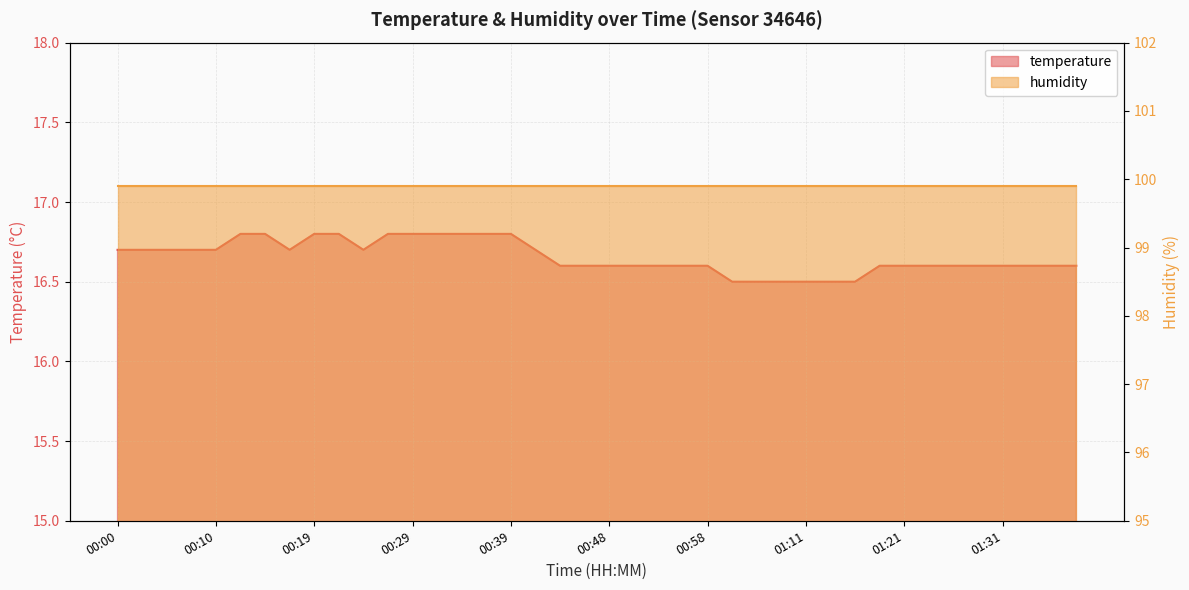

Rank the categories by value from lowest to highest.

01:01, 01:03, 01:06, 01:11, 01:14, 01:16, 00:44, 00:46, 00:48, 00:51, 00:53, 00:56, 00:58, 01:19, 01:21, 01:24, 01:26, 01:29, 01:31, 01:34, 01:36, 01:39, 00:00, 00:02, 00:05, 00:07, 00:10, 00:17, 00:24, 00:41, 00:12, 00:14, 00:19, 00:22, 00:27, 00:29, 00:31, 00:34, 00:36, 00:39